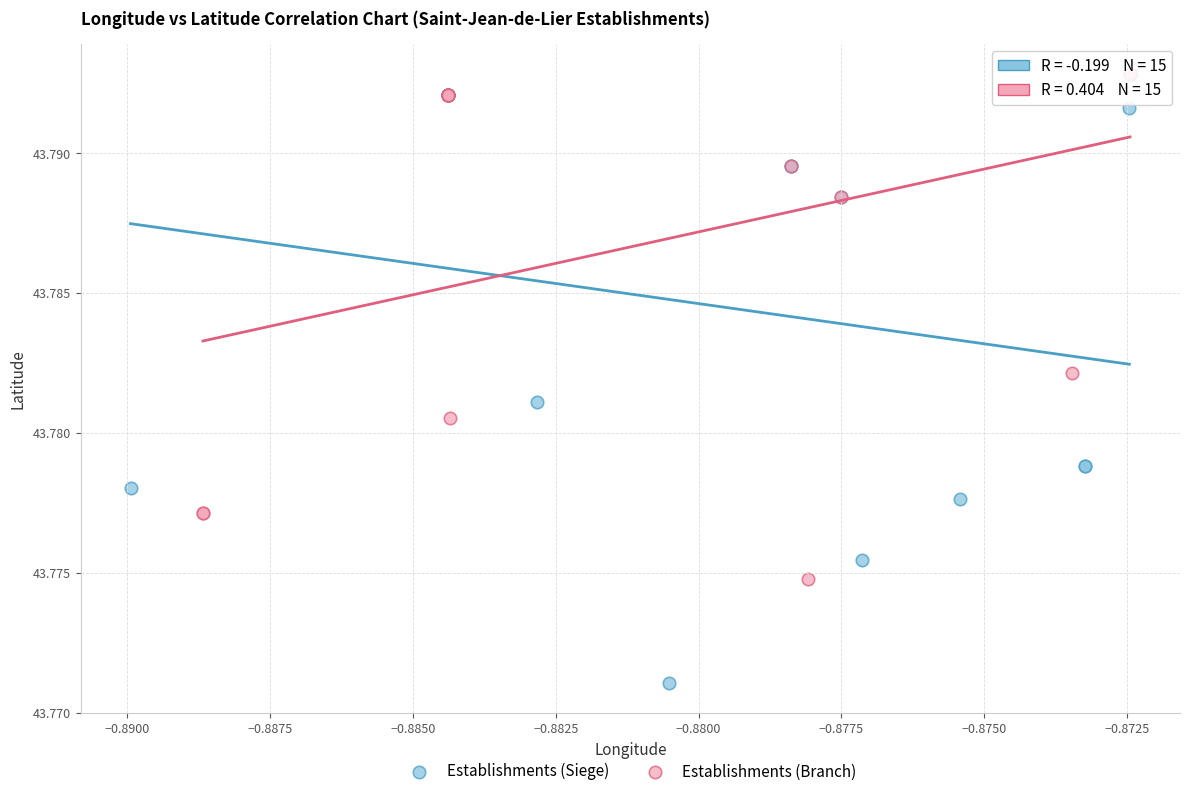

Which series reaches the minimum Y coordinate?

Establishments (Siege)